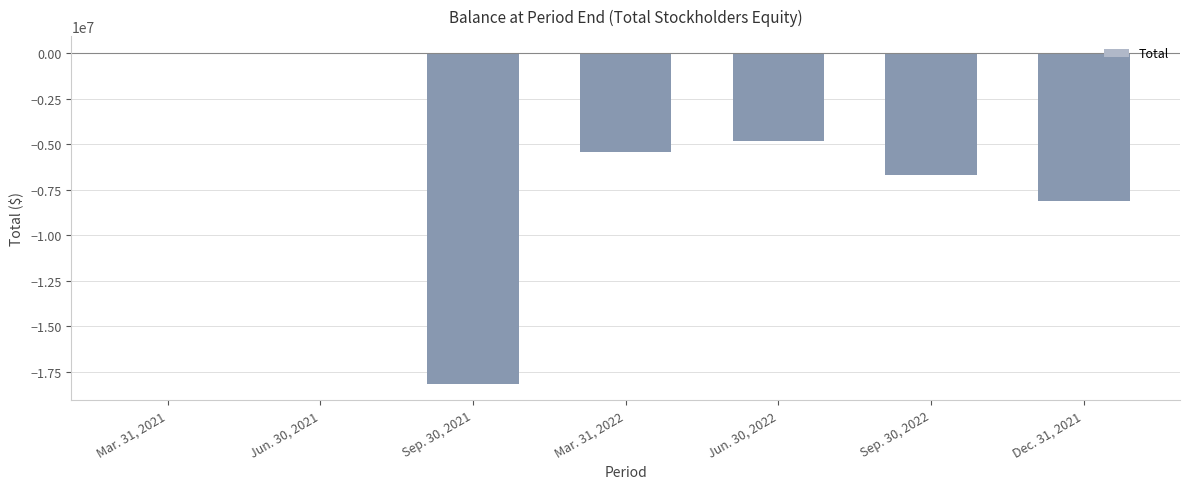

What is the greatest value displayed?

22225